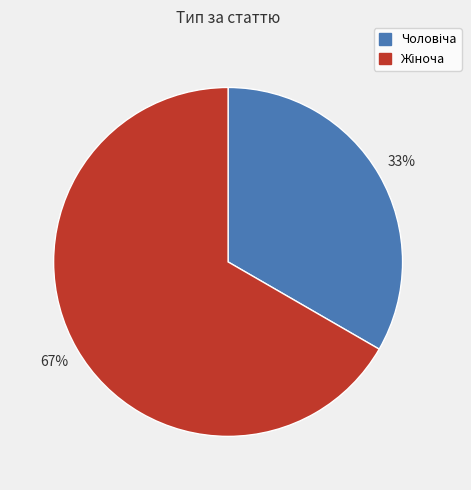

Is there any slice that represents more than half of the pie?

Yes